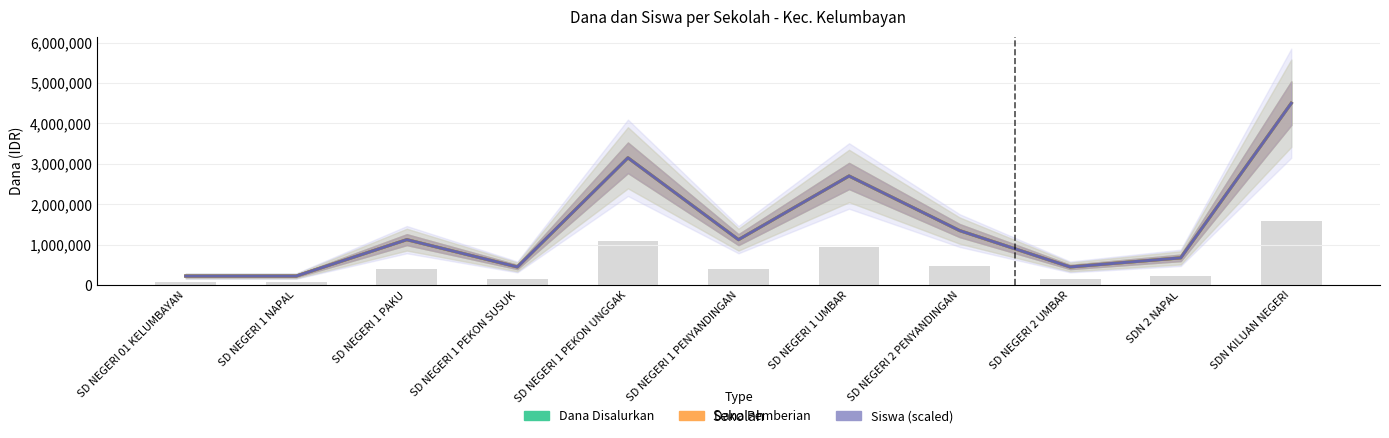

Which series has the largest range (max minus min)?

Dana Disalurkan